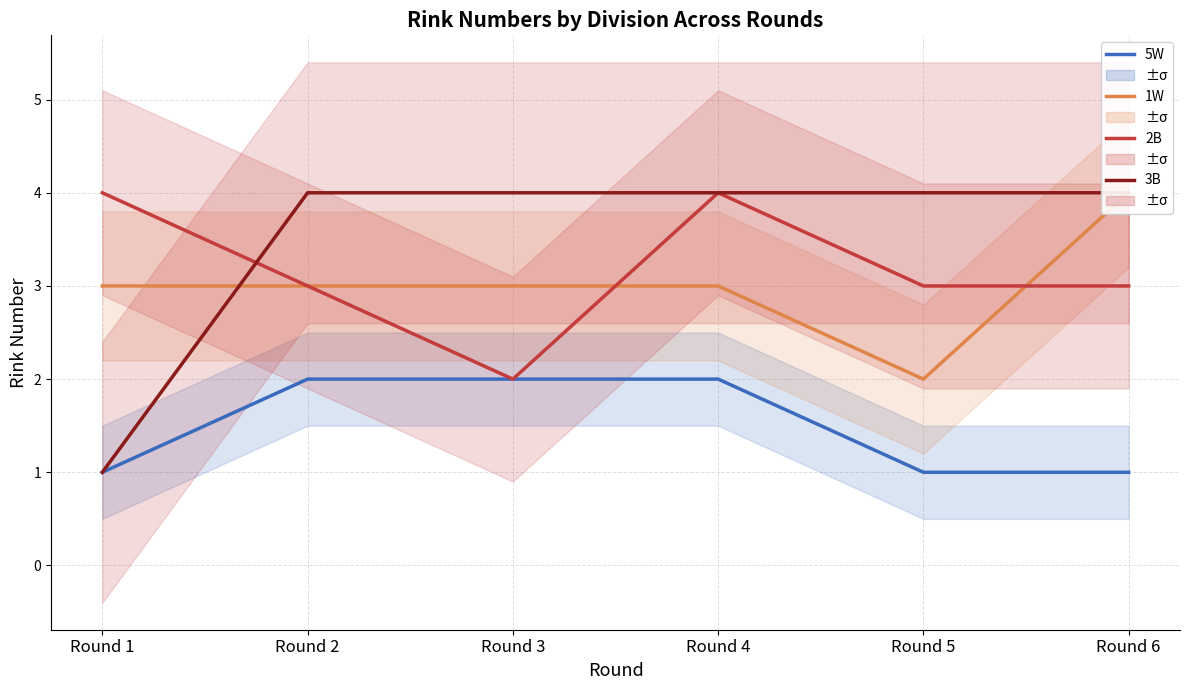

The 3B series shows 1 at Round 1. True or false?

True